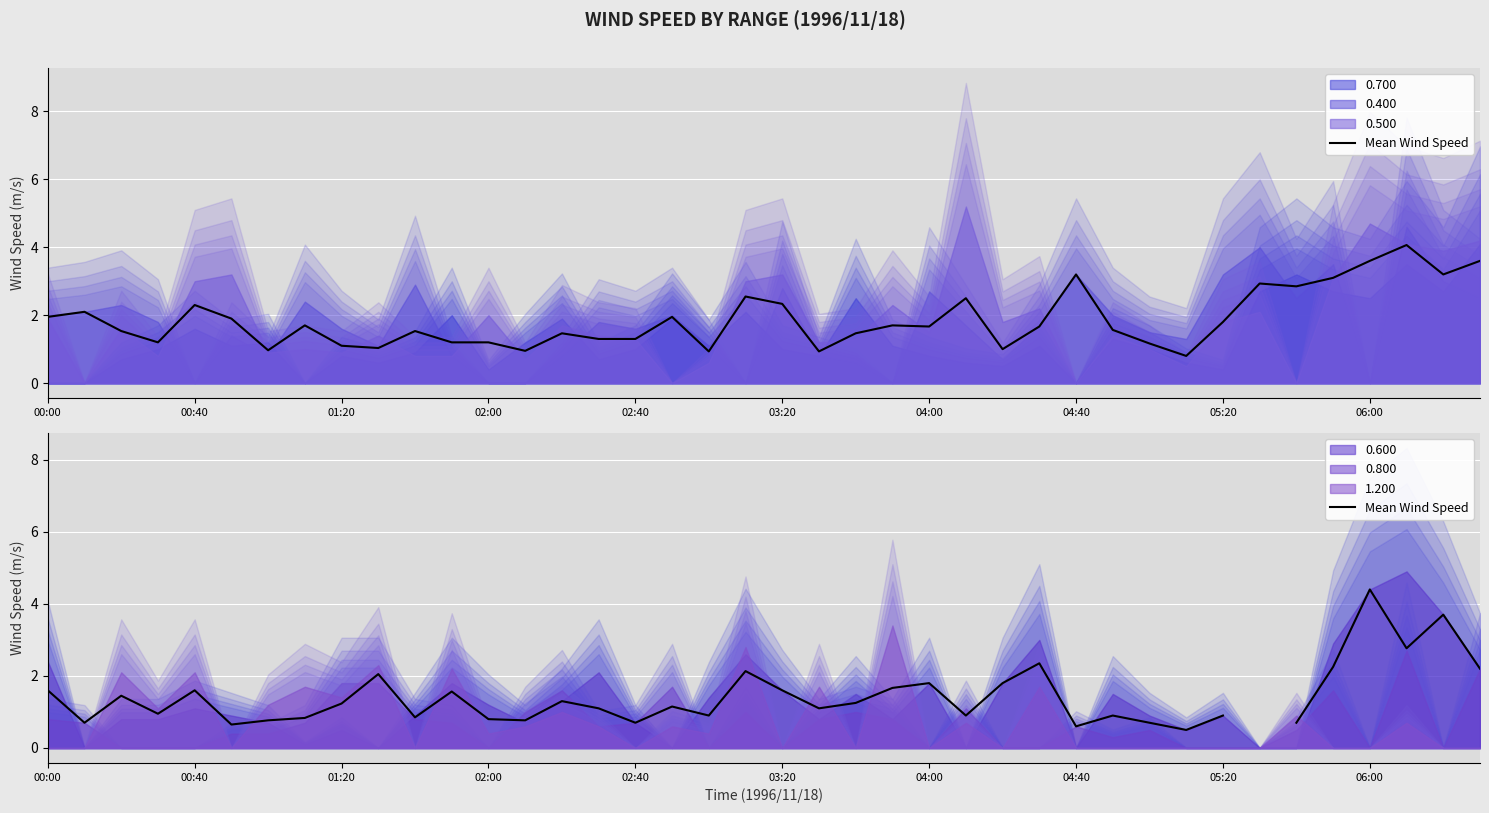

Is it true that the value at 38 is 3.7?

True